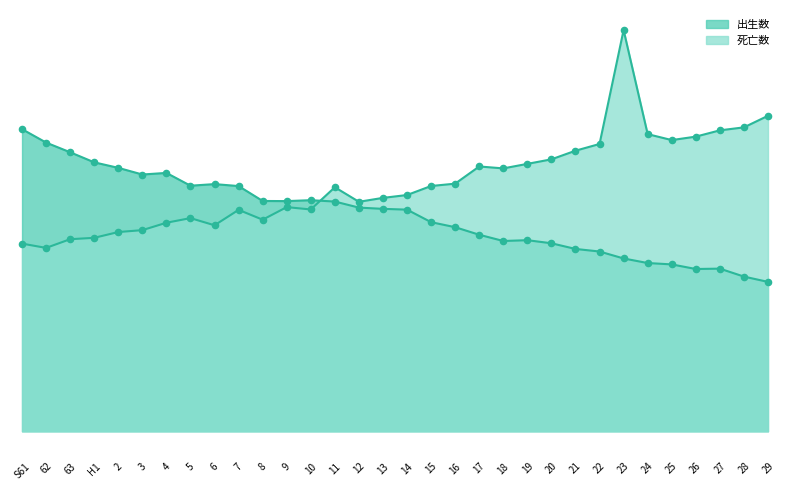

At how many categories does at least one series exceed 20393?

1